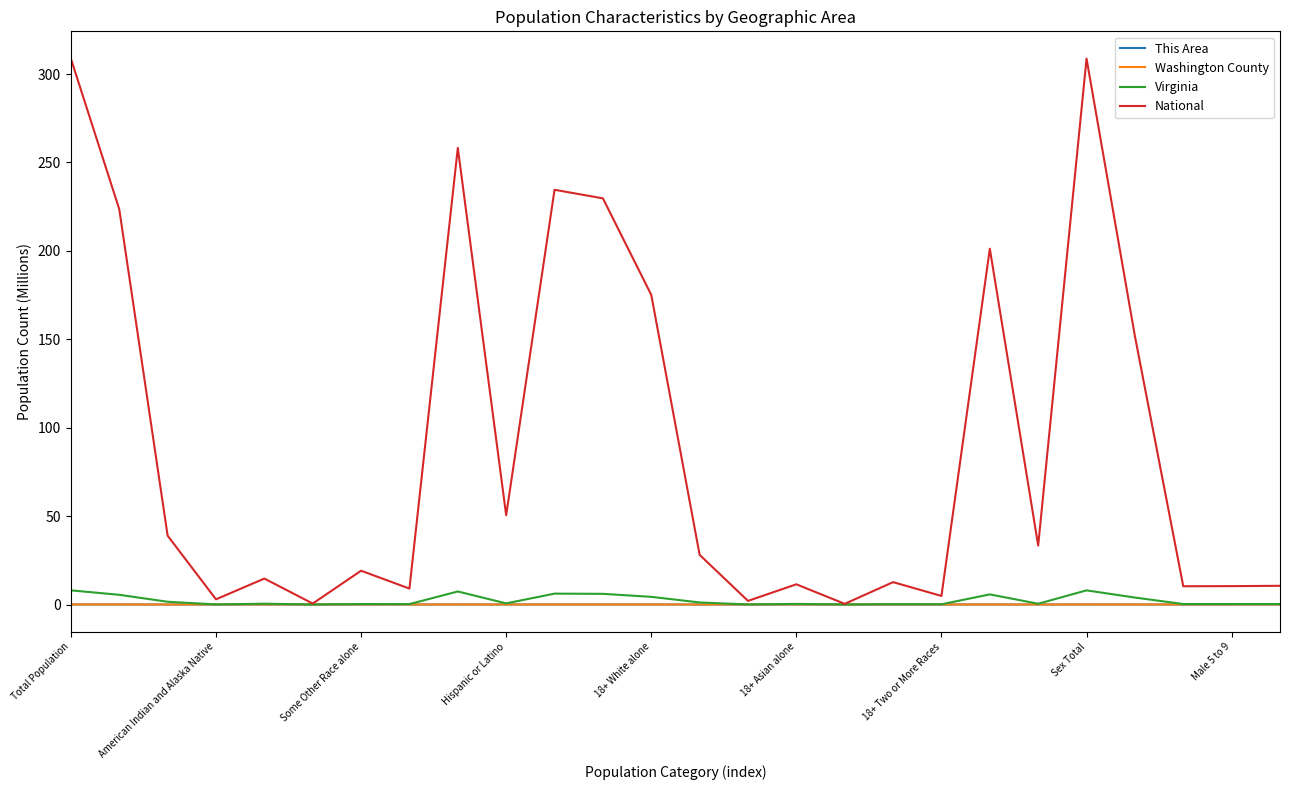

What are all the series names shown in the legend?

This Area, Washington County, Virginia, National